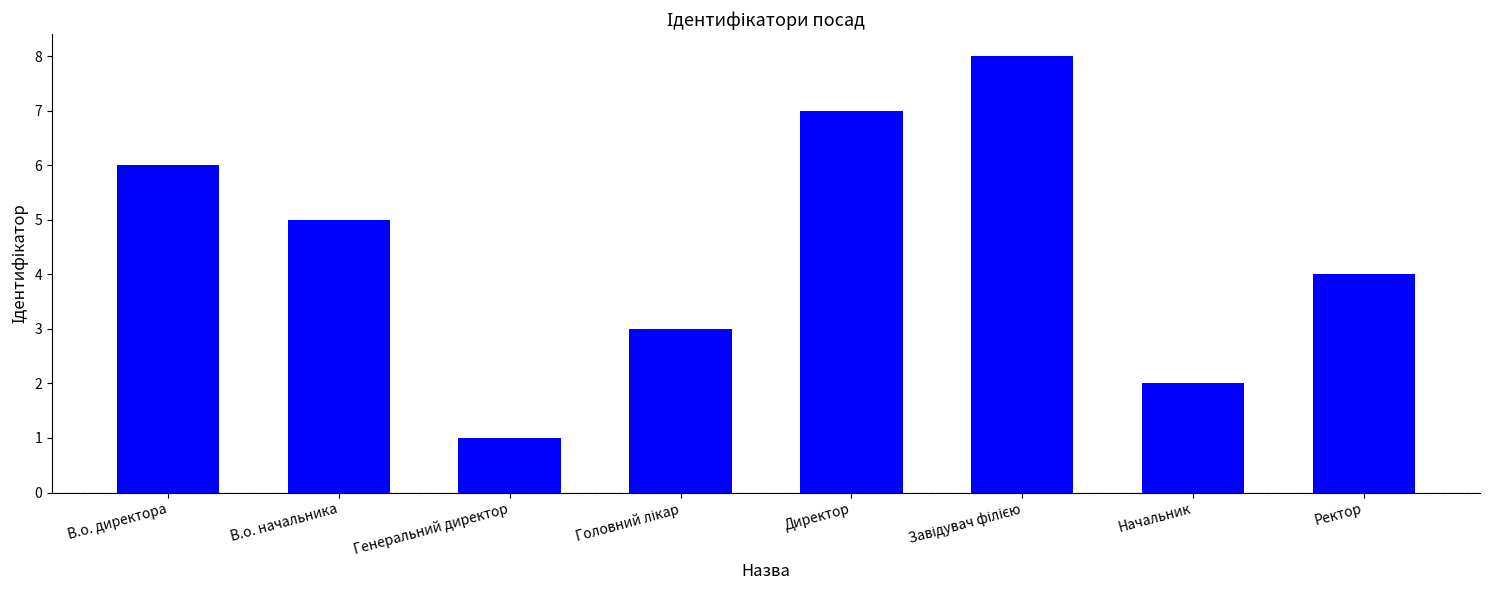

Reading left to right, transcribe all the data shown in this chart.

6	5	1	3	7	8	2	4